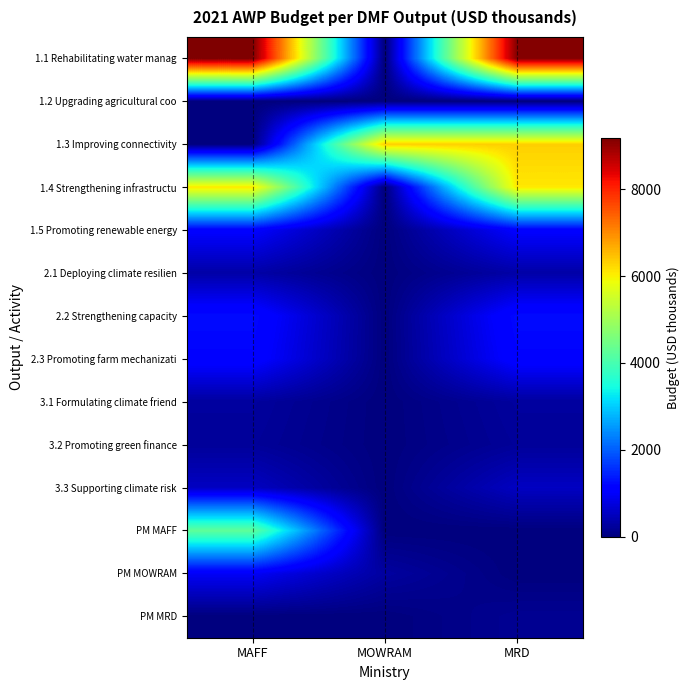

Rank the series by their maximum value, from highest to lowest.

1.1 Rehabilitating water manag, 1.3 Improving connectivity, 1.4 Strengthening infrastructu, PM MAFF, 2.2 Strengthening capacity, 2.3 Promoting farm mechanizati, 1.5 Promoting renewable energy, PM MOWRAM, 3.3 Supporting climate risk, 2.1 Deploying climate resilien, 3.1 Formulating climate friend, 3.2 Promoting green finance, PM MRD, 1.2 Upgrading agricultural coo